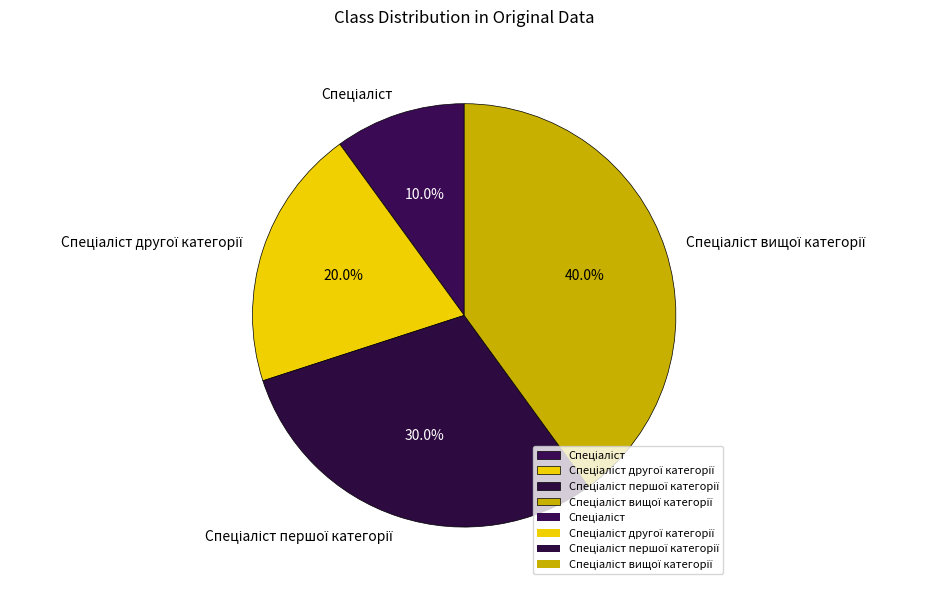

Is there any slice that represents more than half of the pie?

No